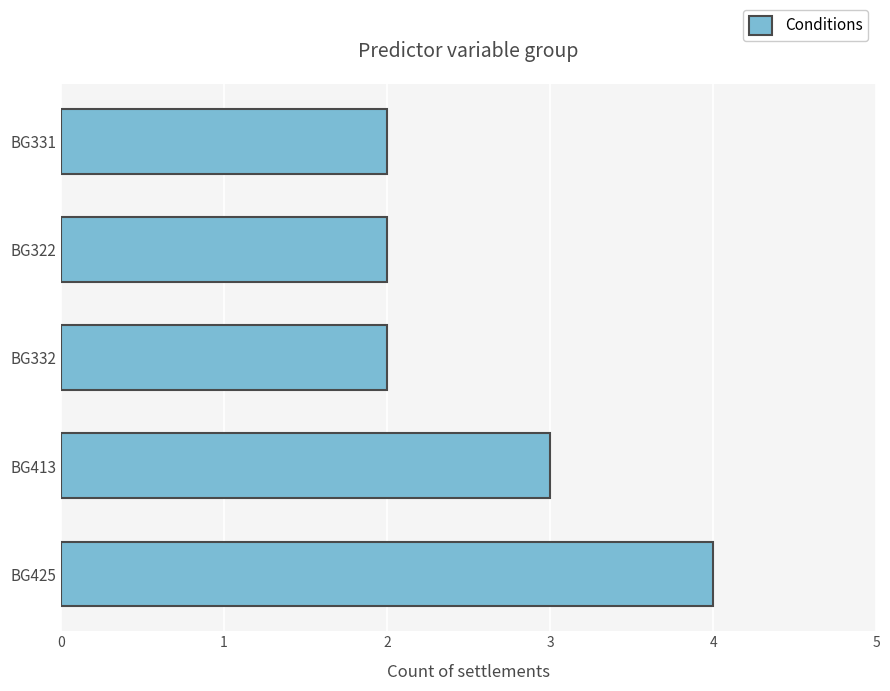

Between BG413 and BG332, which is larger?

BG413